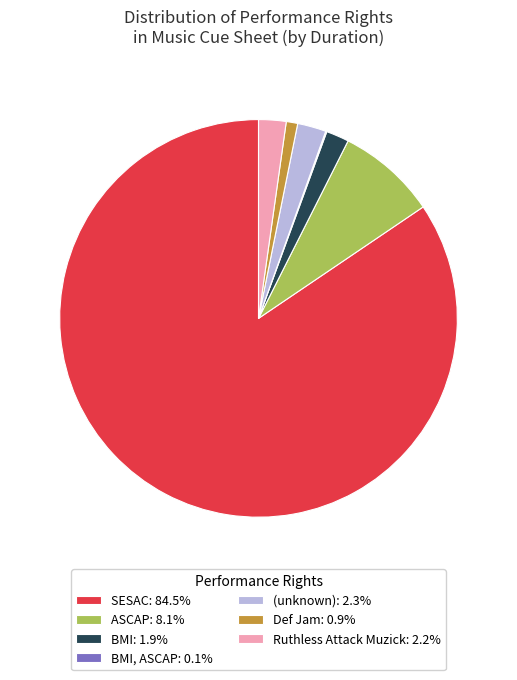

Is there a majority slice in this chart?

Yes